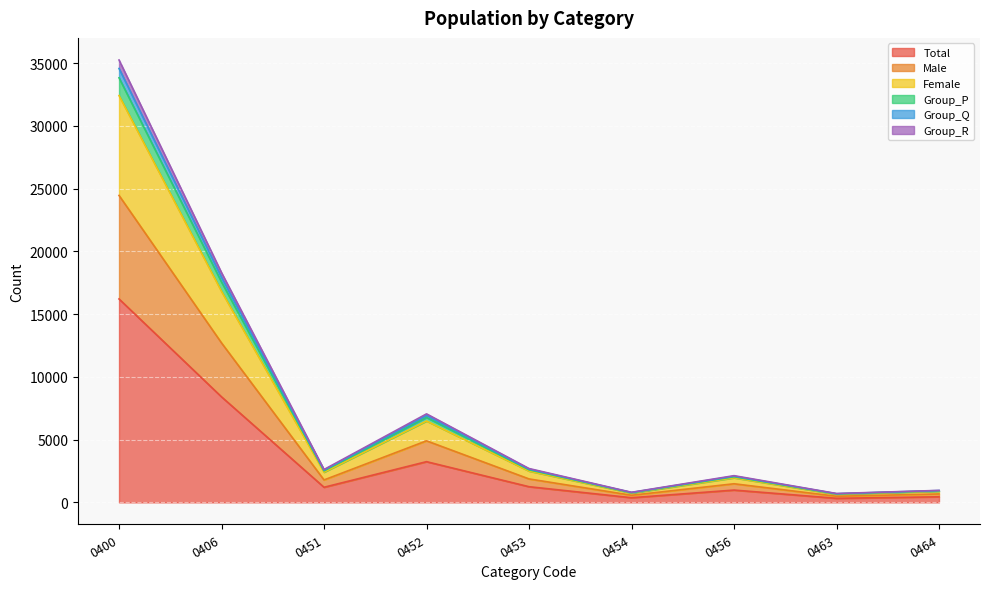

At which category is the sum across all series the highest?

0400